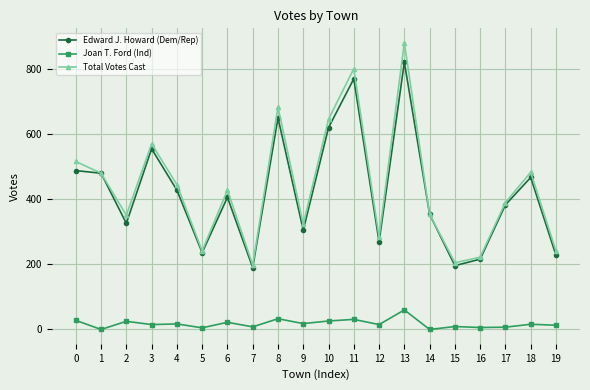

Count the number of categories in the chart.

20